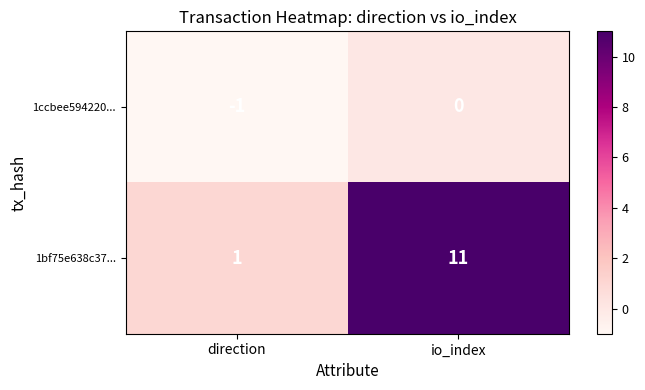

How many distinct data groups are displayed?

2